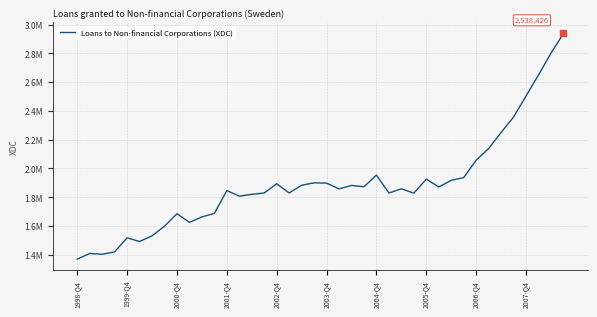

List the labels in order of value, largest first.

39, 38, 37, 36, 35, 34, 33, 32, 24, 31, 28, 30, 19, 20, 16, 18, 22, 23, 29, 26, 21, 12, 17, 15, 25, 27, 14, 13, 11, 2006-Q4, 10, 2007-Q4, 2005-Q4, 2004-Q4, 2002-Q4, 2003-Q4, 2001-Q4, 1999-Q4, 2000-Q4, 1998-Q4